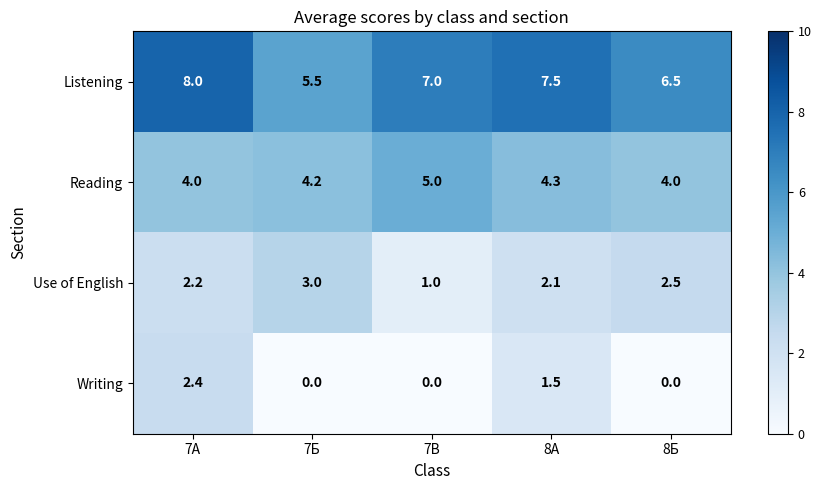

What is the difference between the second highest and minimum values in the Reading series?

0.3